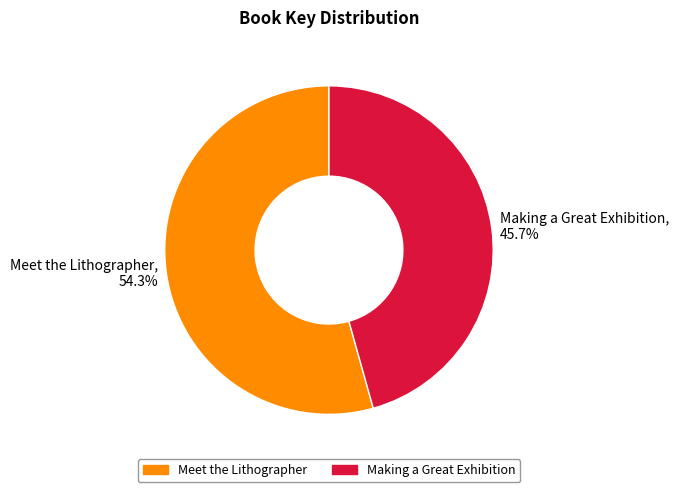

Does any single category account for the majority?

Yes